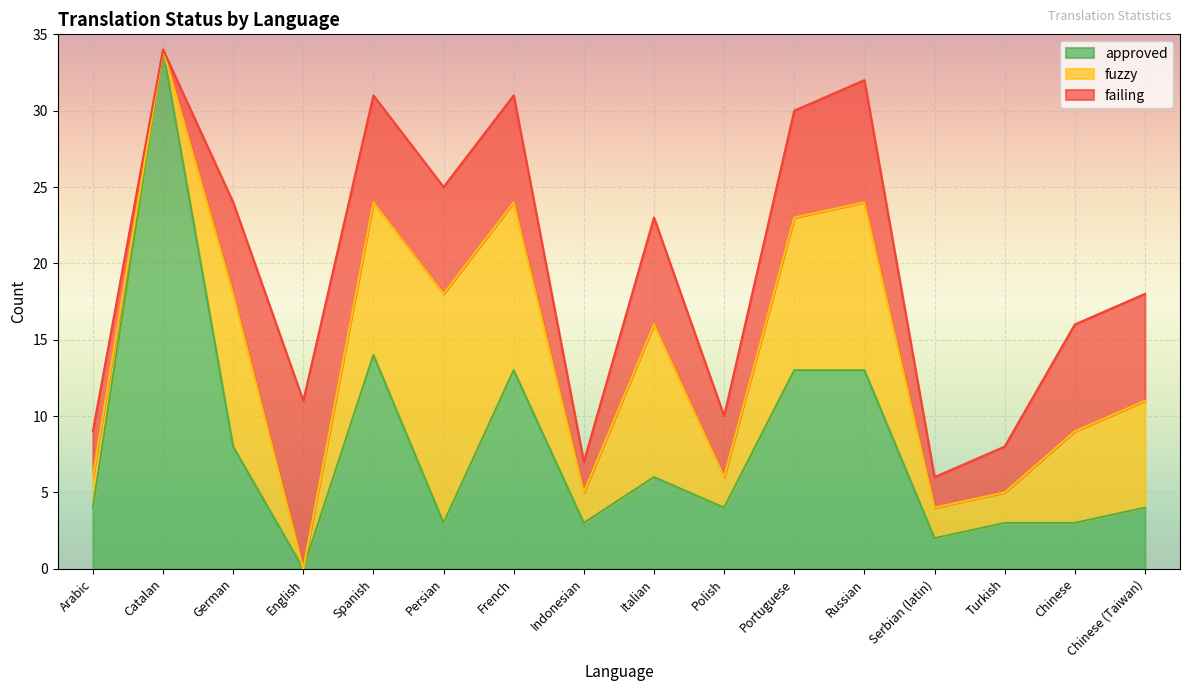

In approved, how many points are higher than both neighbors (excluding endpoints)?

4